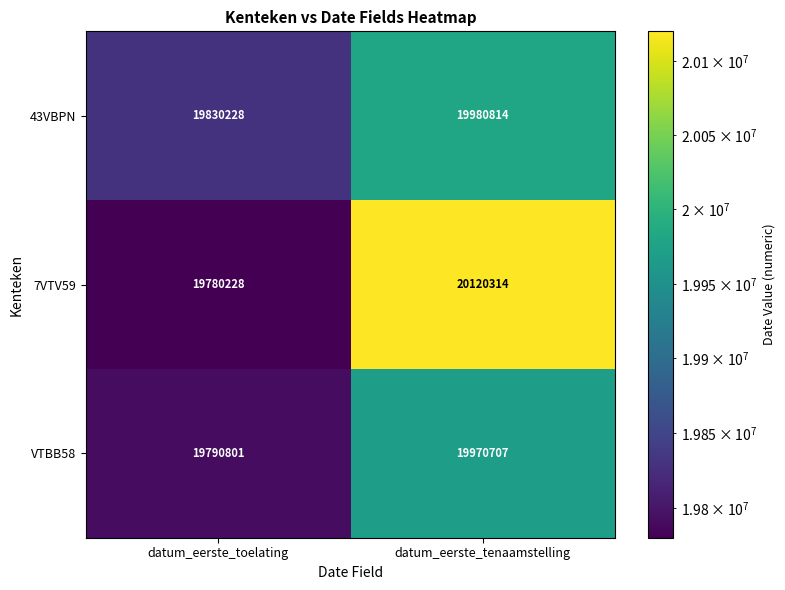

Is it true that VTBB58 equals 19970707 at datum_eerste_tenaamstelling?

True